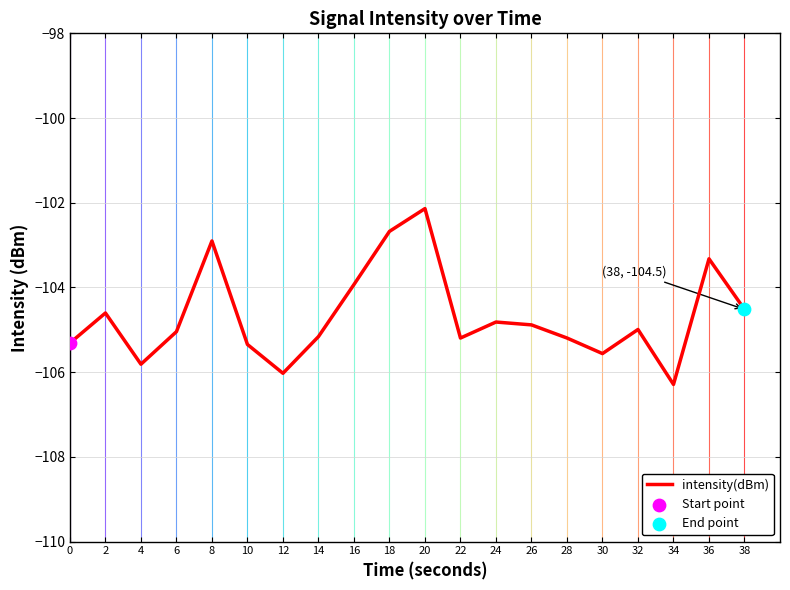

What is the change in value from 8 to 10?

-2.4